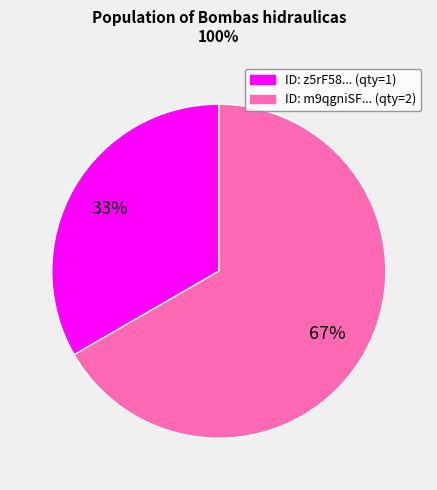

To the nearest percent, what is the average slice percentage?

50%